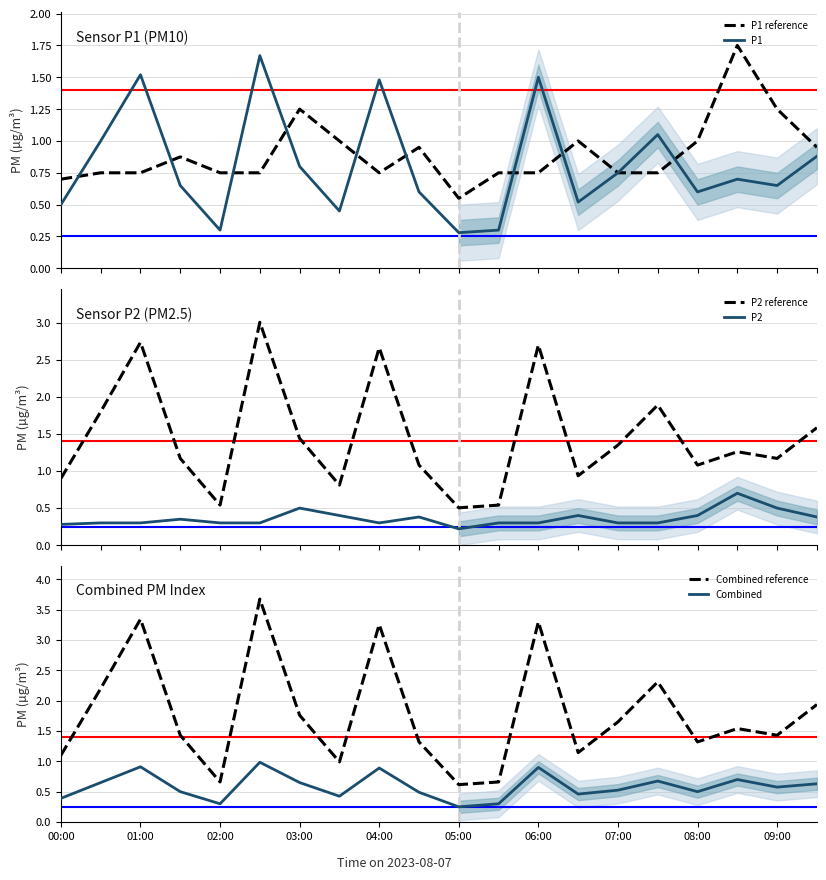

What is the minimum value for Combined reference?

0.6